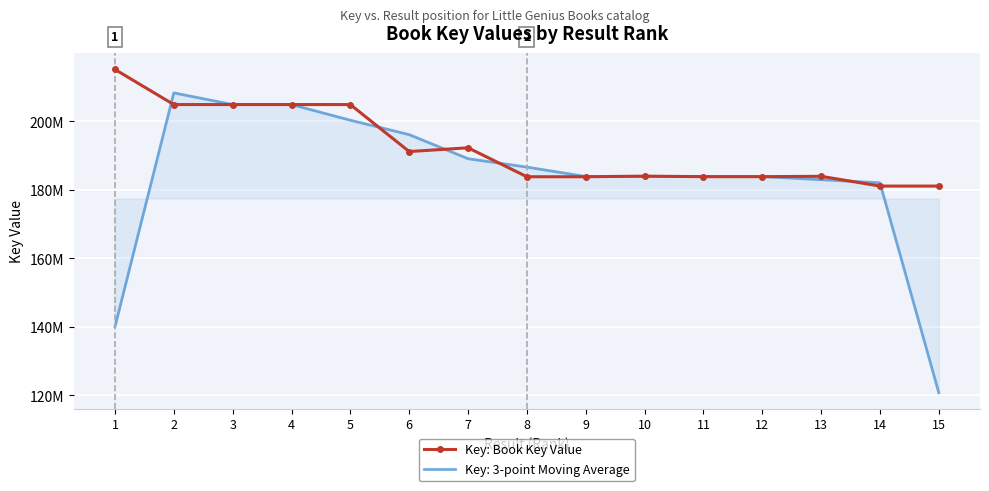

What are all the series names shown in the legend?

Key: Book Key Value, Key: 3-point Moving Average